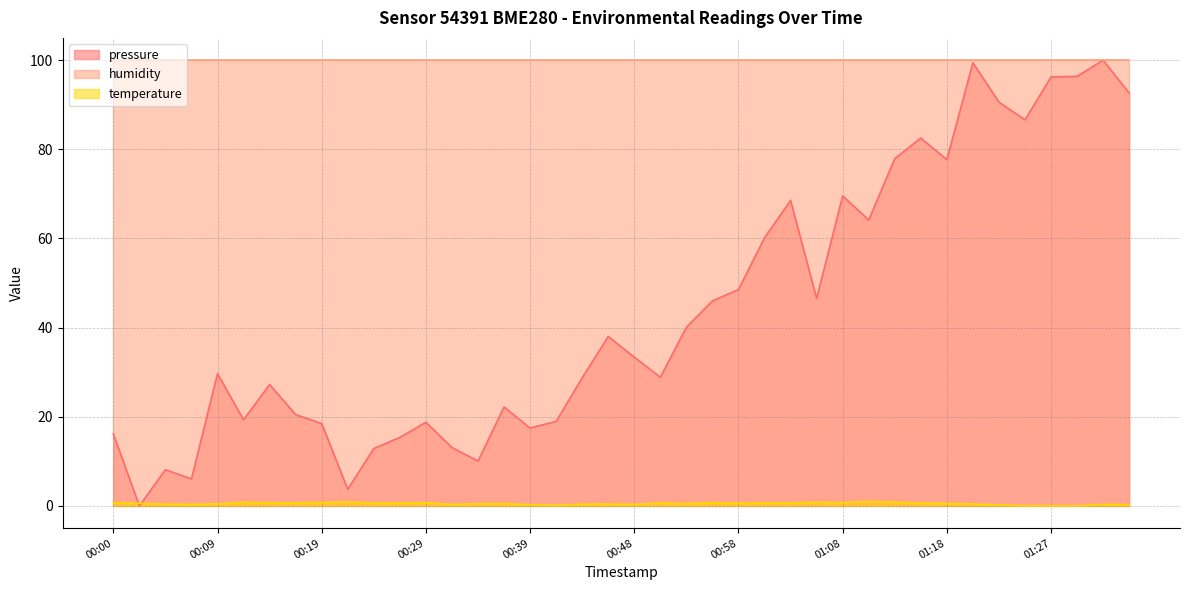

The value of pressure at 00:19 is 18.5. True or false?

True